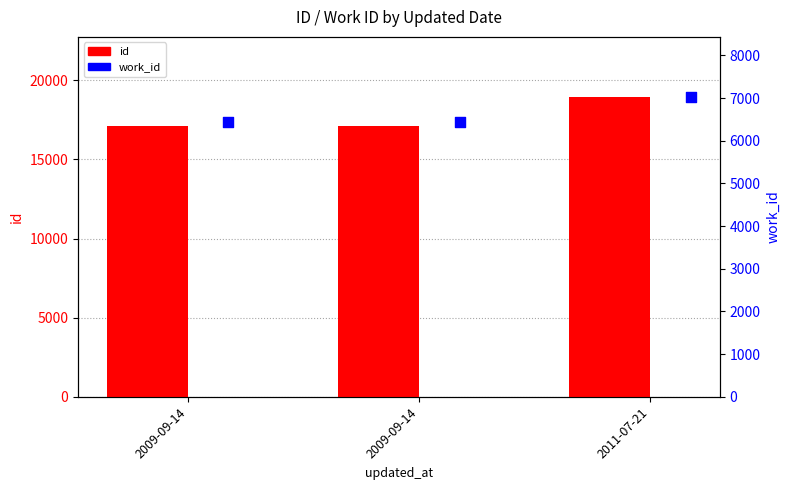

At how many categories does at least one series exceed 13736?

3